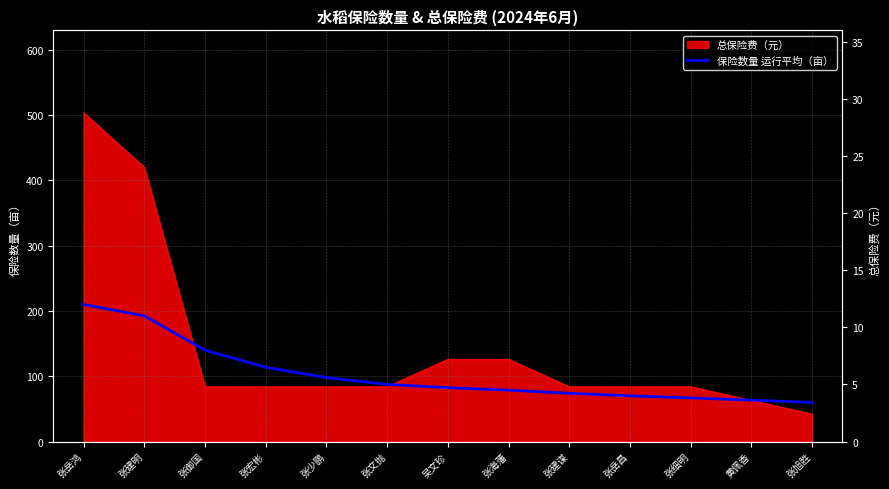

At which category does the chart reach its minimum across all series?

张旭胜